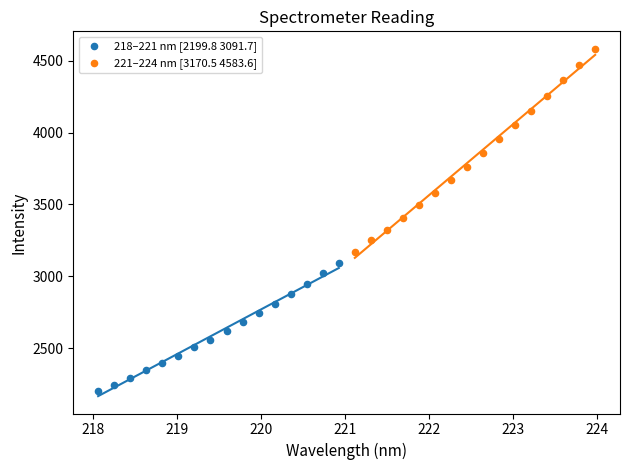

Which series contains the lowest Y value?

218–221 nm [2199.8 3091.7]